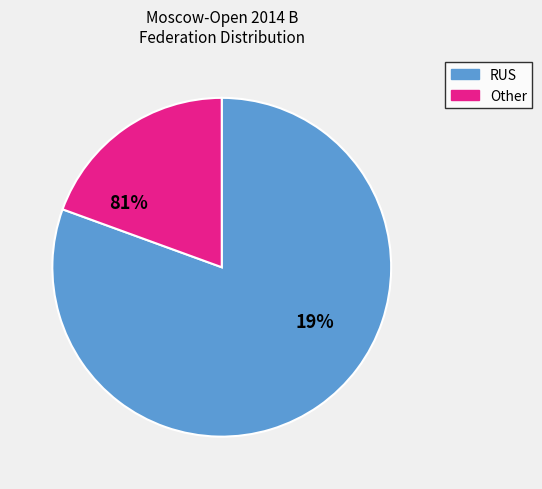

Which category has the biggest portion of the pie?

RUS